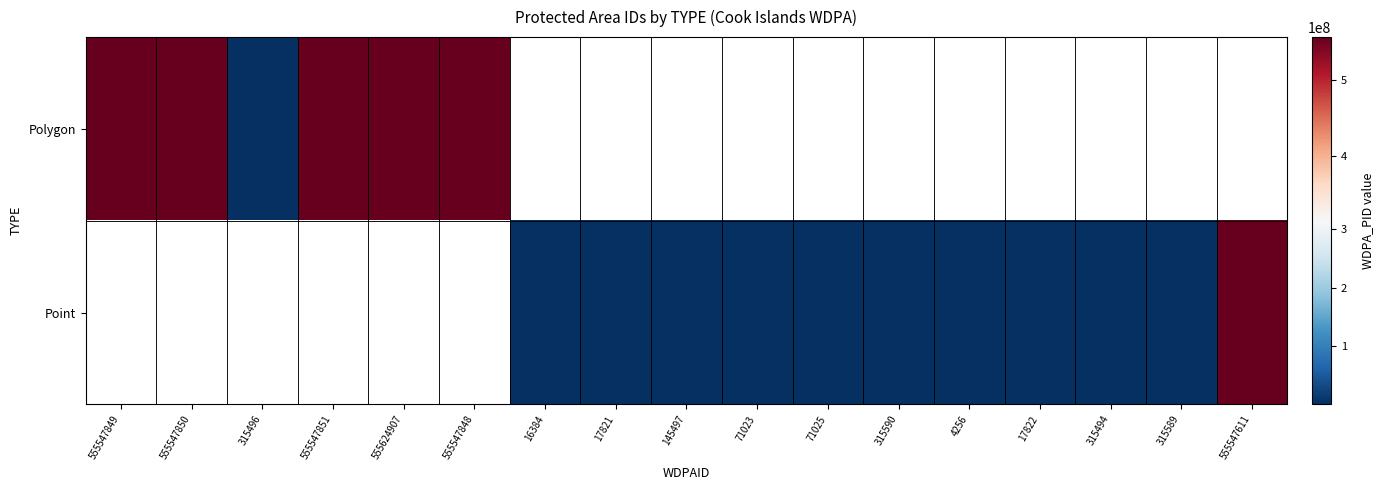

Between 315494 and 555547611, which is larger?

555547611